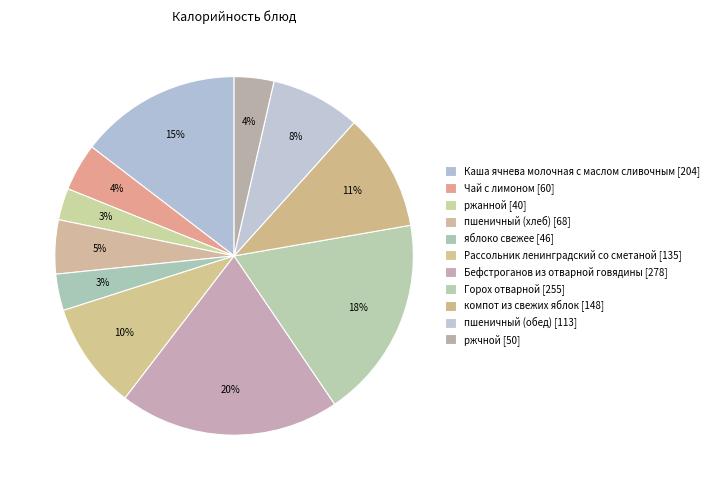

Count the number of slices in the pie.

11